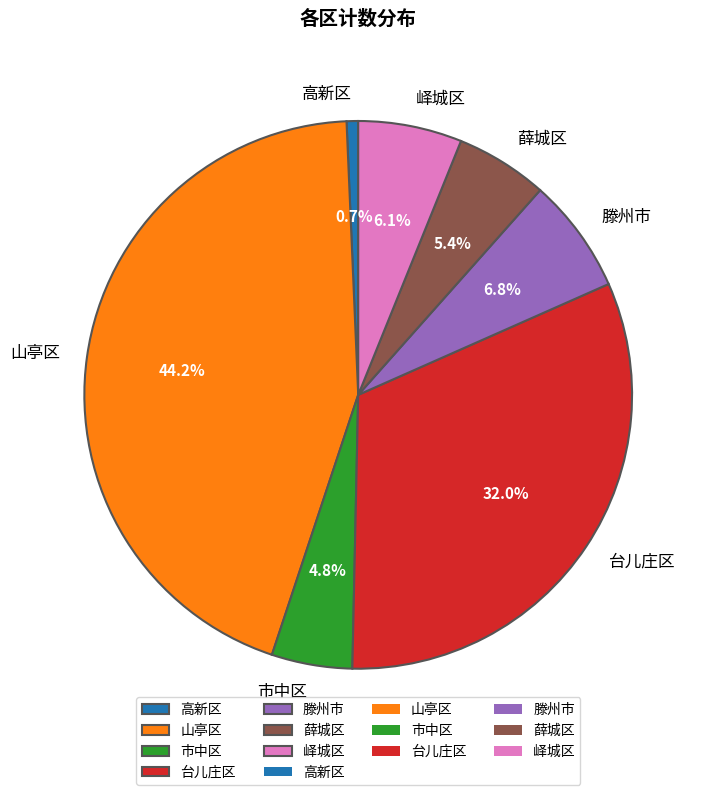

Is it true that 薛城区 is 5% of the pie?

True